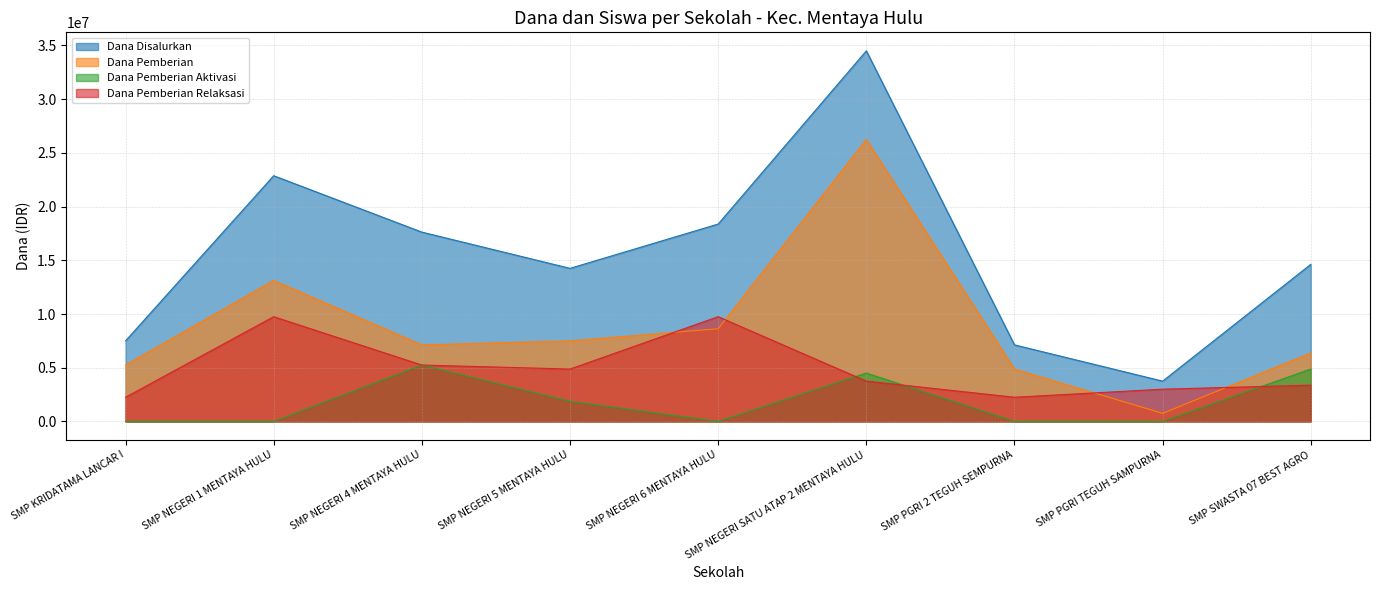

What is the approximate value of Dana Pemberian at SMP PGRI 2 TEGUH SEMPURNA, to the nearest 50?

4875000